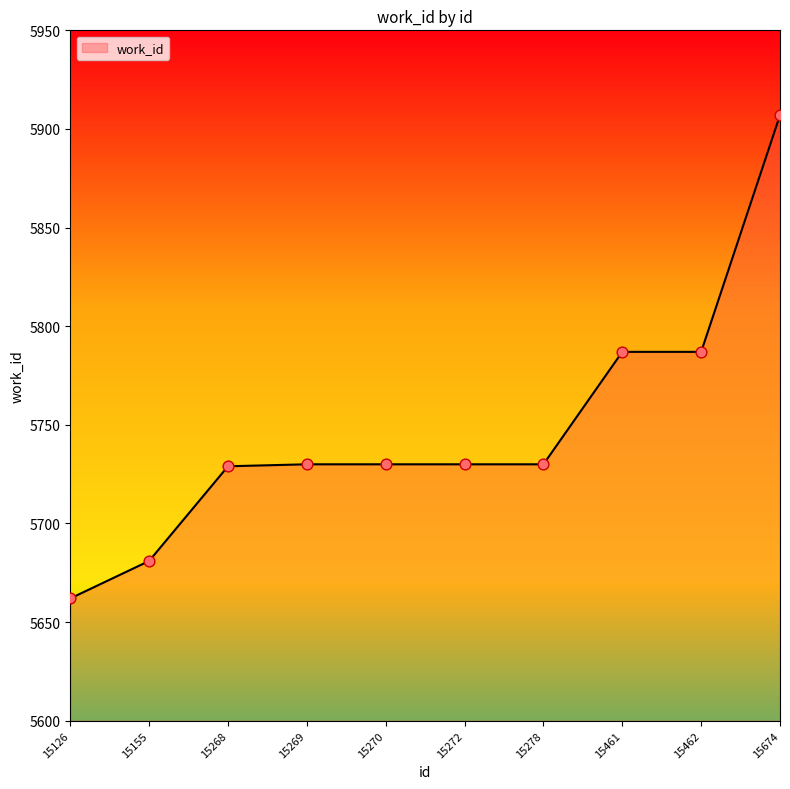

What is the change in value from 15270 to 15674?

+177